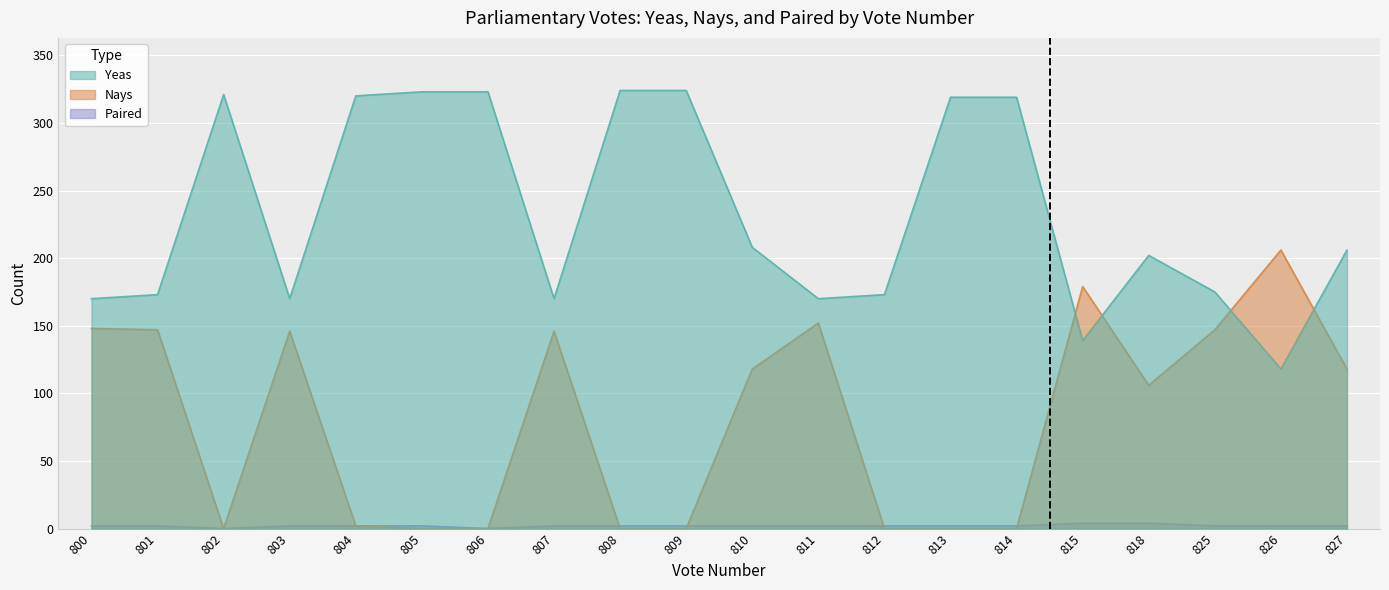

Which series has the largest total across all categories?

Yeas